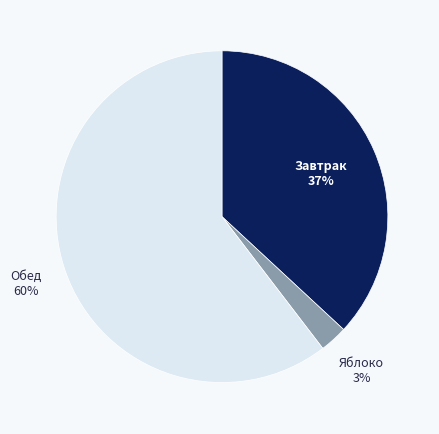

How many segments does this pie chart have?

3